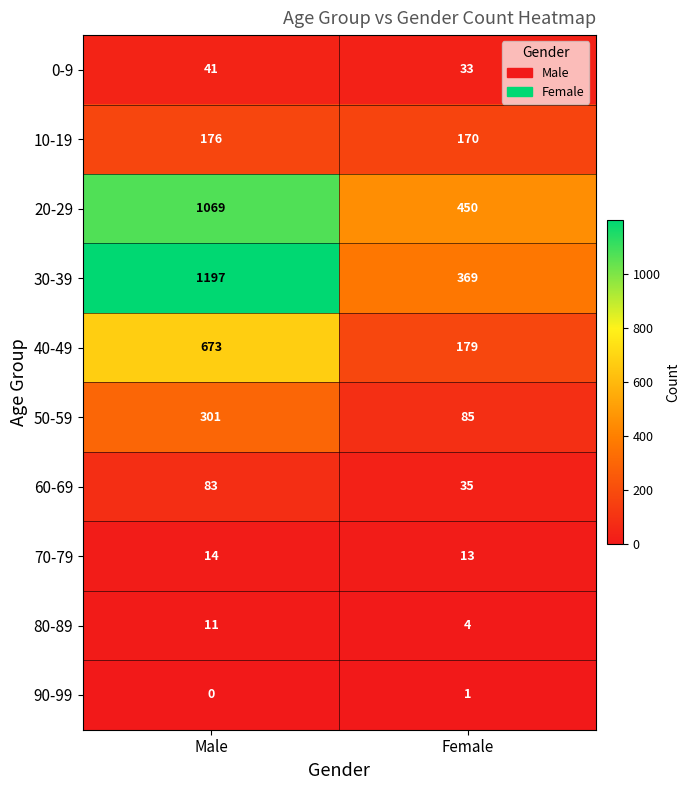

What is the greatest value displayed?

1197